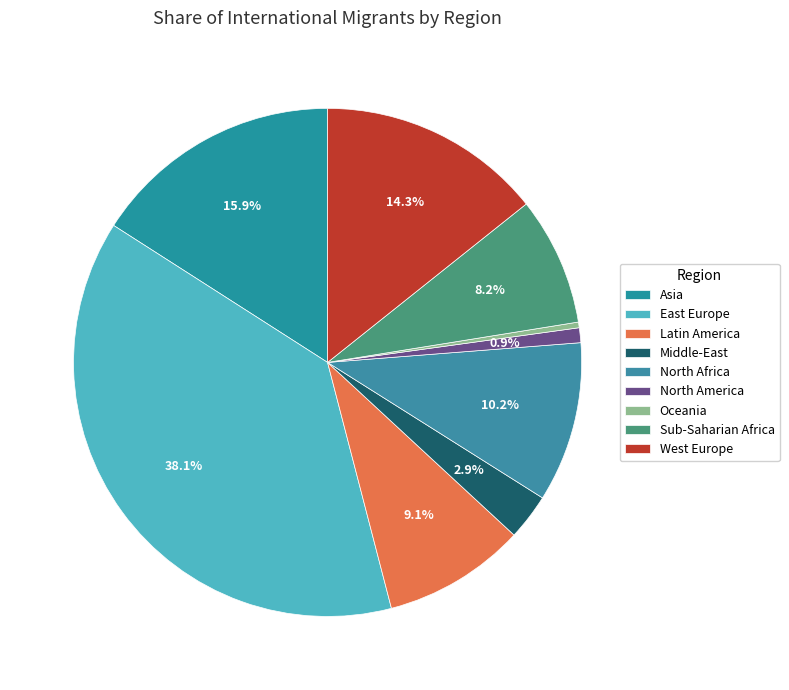

To the nearest percent, what is the combined percentage of North Africa and North America?

11%